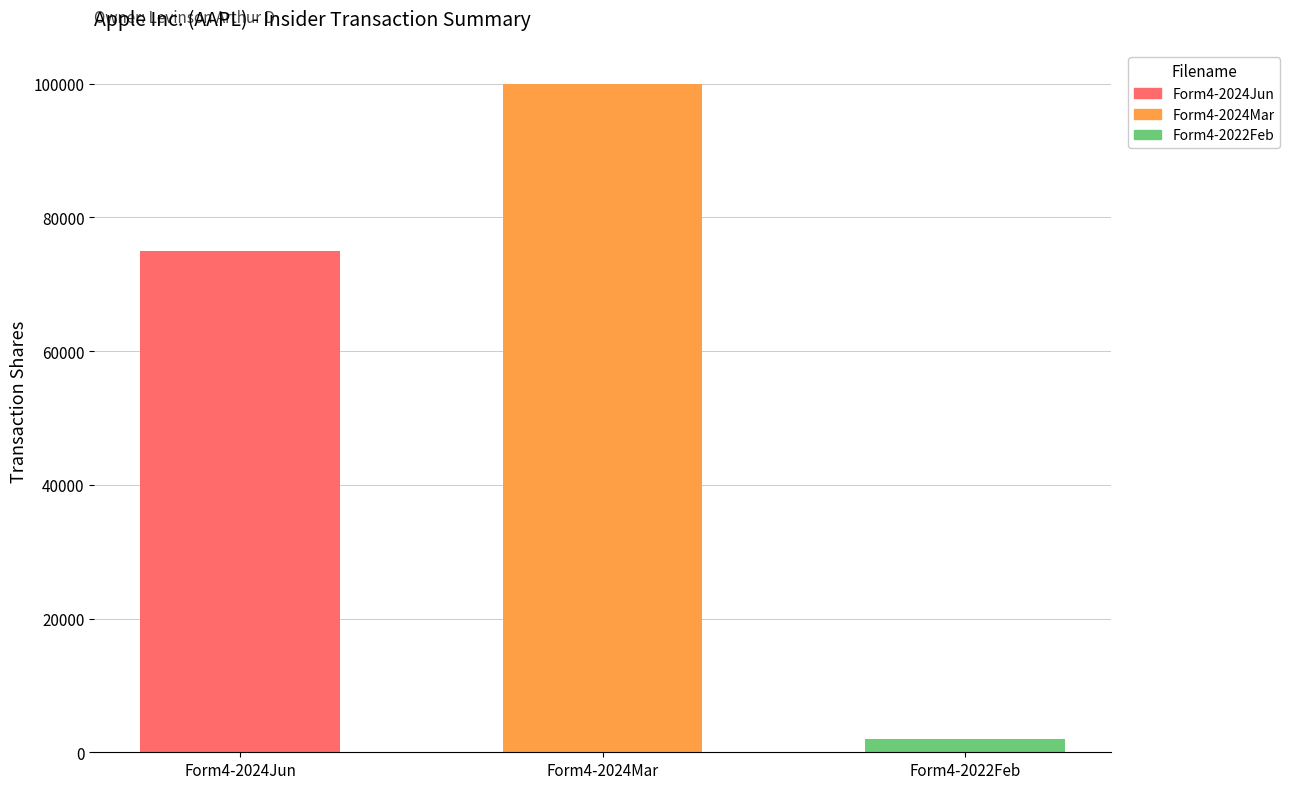

What is the label of the 1st bar from the left?

Form4-2024Jun